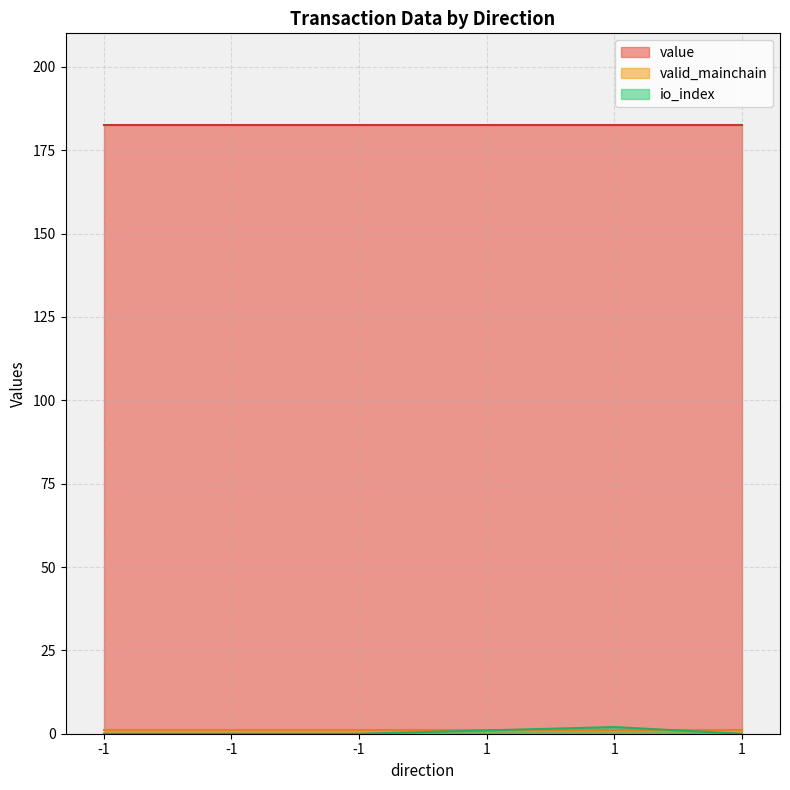

What is the difference between the highest and lowest values at -1?

182.7